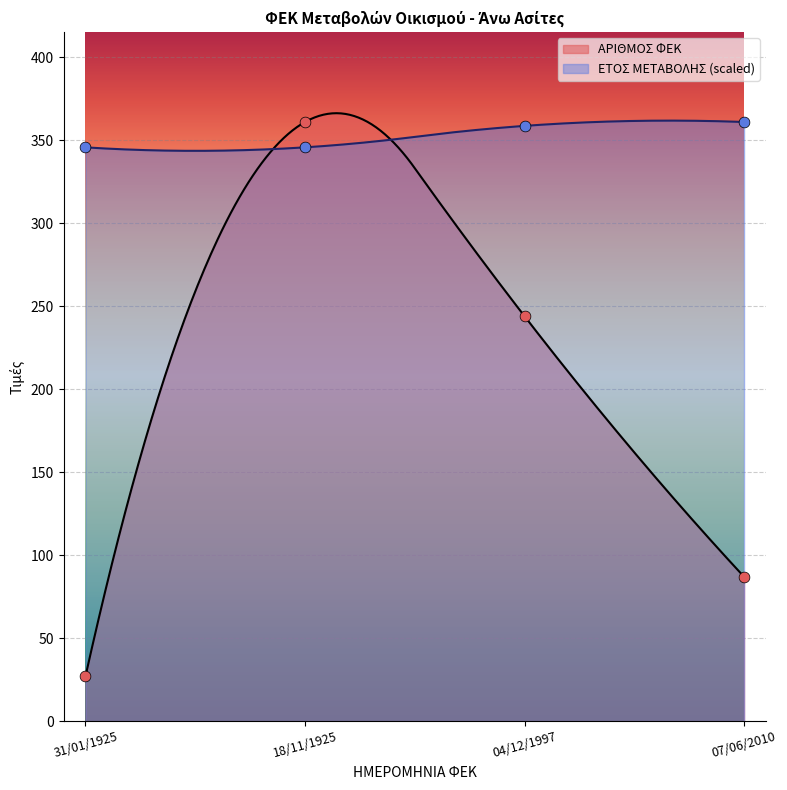

Which series has the widest spread of Y values?

ΑΡΙΘΜΟΣ ΦΕΚ